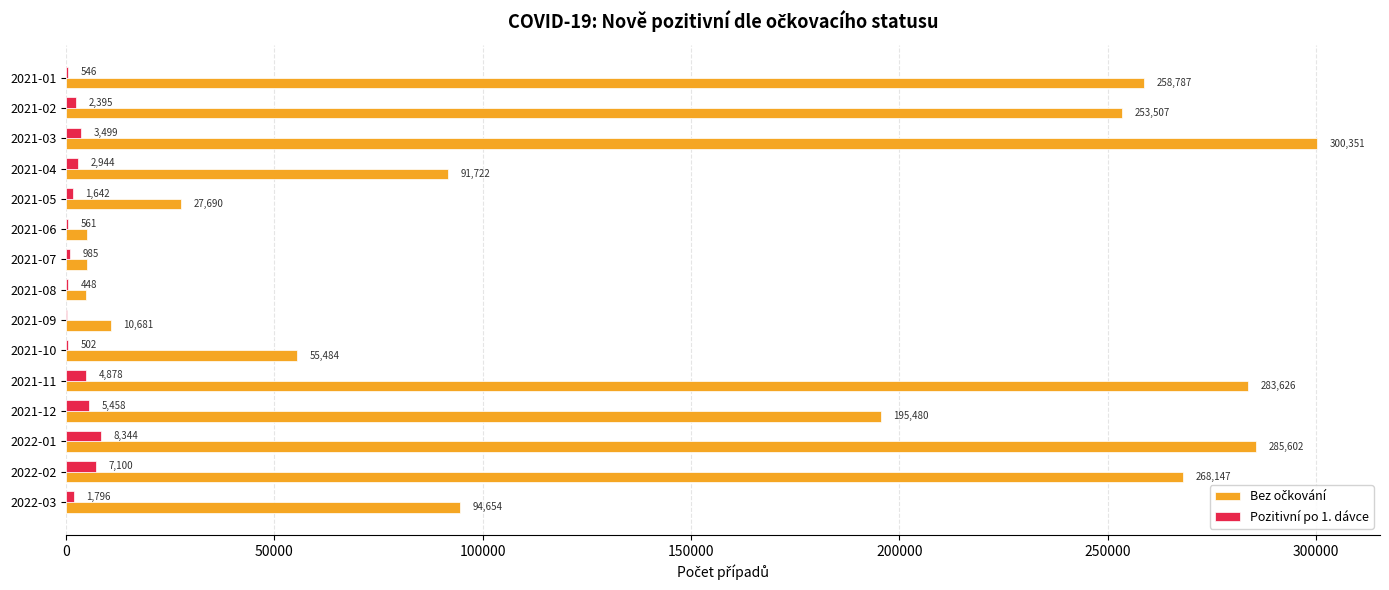

Read the Pozitivní po 1. dávce value at 2021-06.

561